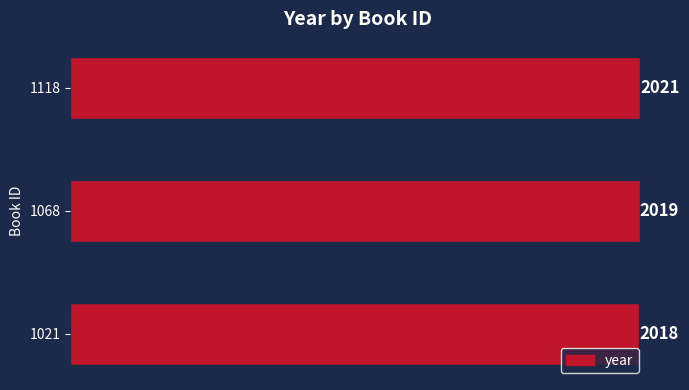

Does the chart contain stacked bars?

No